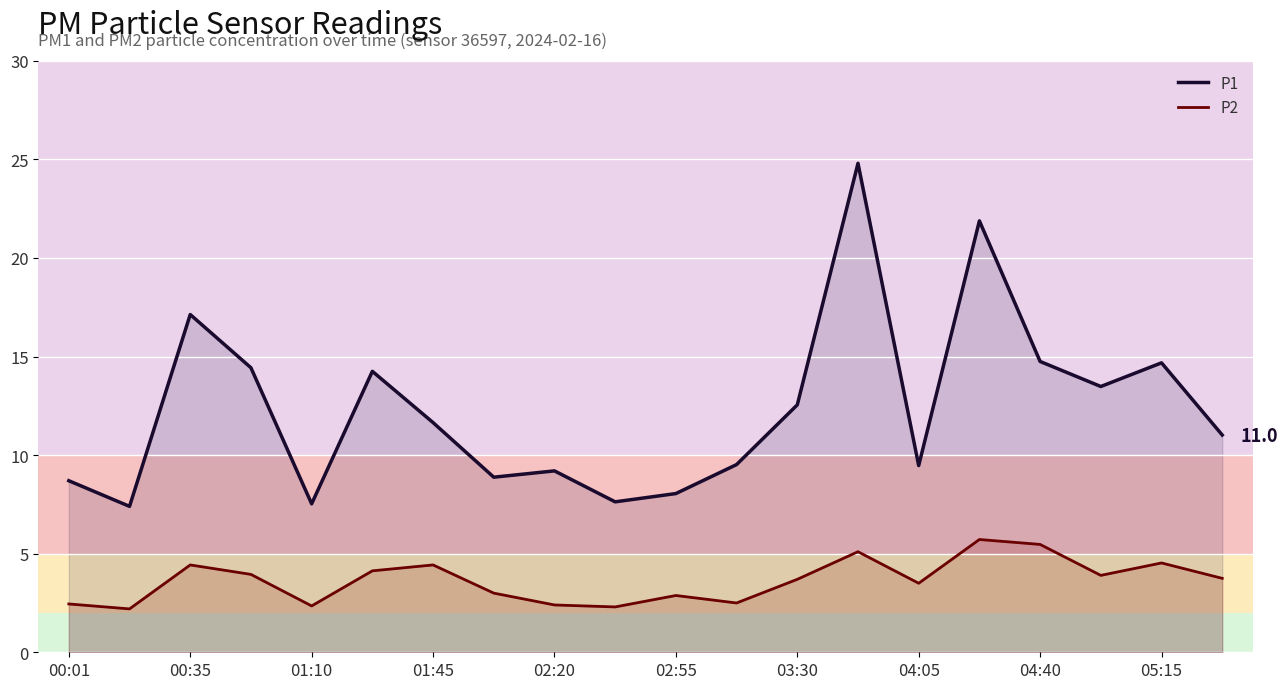

Reading right to left, transcribe all the data shown in this chart.

P1: 11.0	14.7	13.5	14.8	21.9	9.5	24.8	12.6	9.5	8.1	7.6	9.2	8.9	11.7	14.2	7.5	14.4	17.1	7.4	8.7
P2: 3.8	4.5	3.9	5.5	5.7	3.5	5.1	3.7	2.5	2.9	2.3	2.4	3.0	4.4	4.1	2.4	4.0	4.4	2.2	2.5